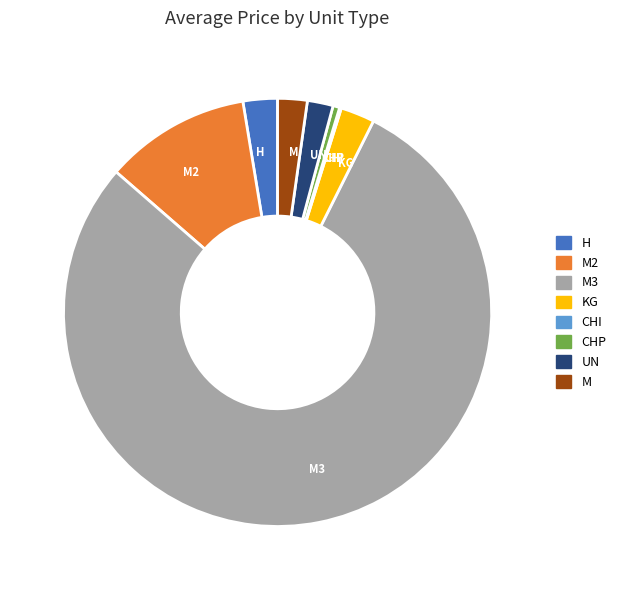

What is the largest slice in the pie chart?

M3